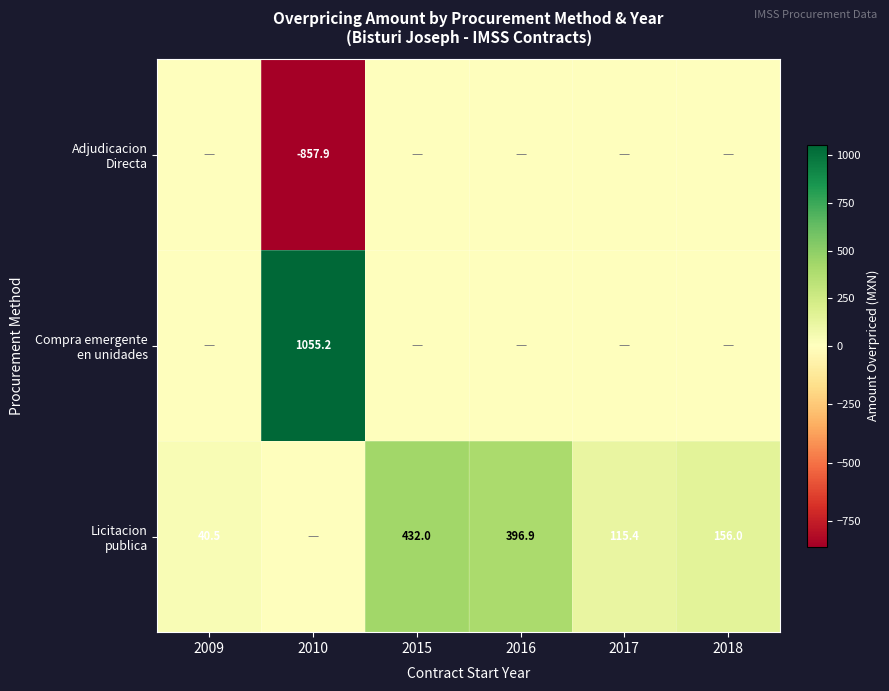

Which series has the largest total across all categories?

Licitacion publica